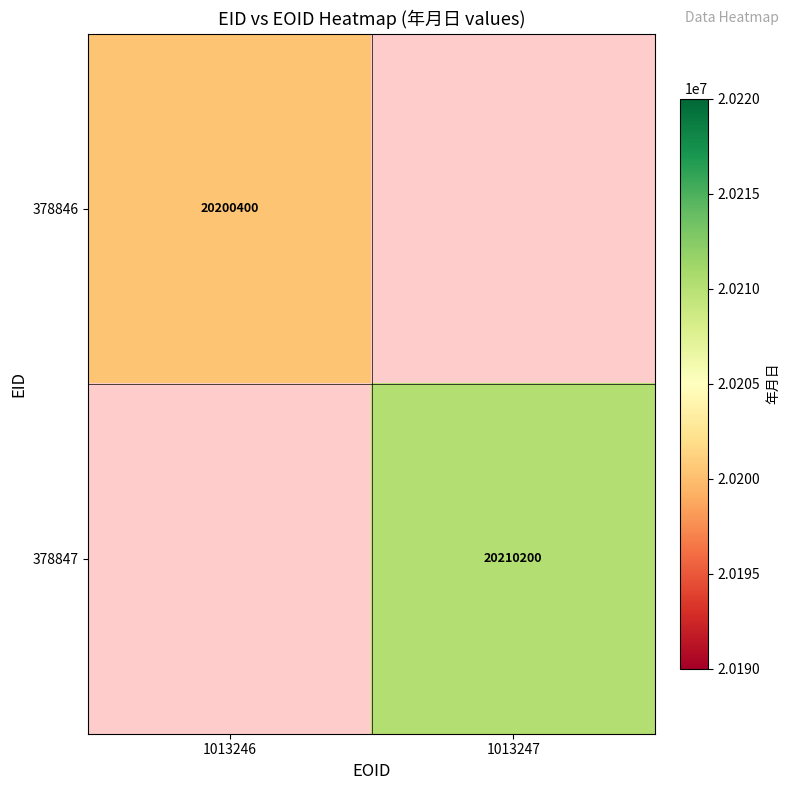

At how many categories does at least one series exceed 20200898?

1